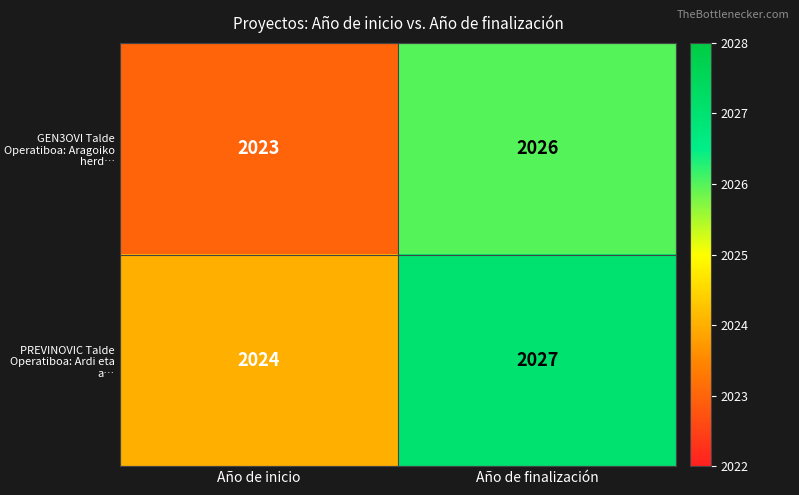

Reading right to left, what are all the values shown in this chart?

GEN3OVI Talde Operatiboa: Aragoiko herd…: Año de finalización=2026	Año de inicio=2023
PREVINOVIC Talde Operatiboa: Ardi eta a…: Año de finalización=2027	Año de inicio=2024